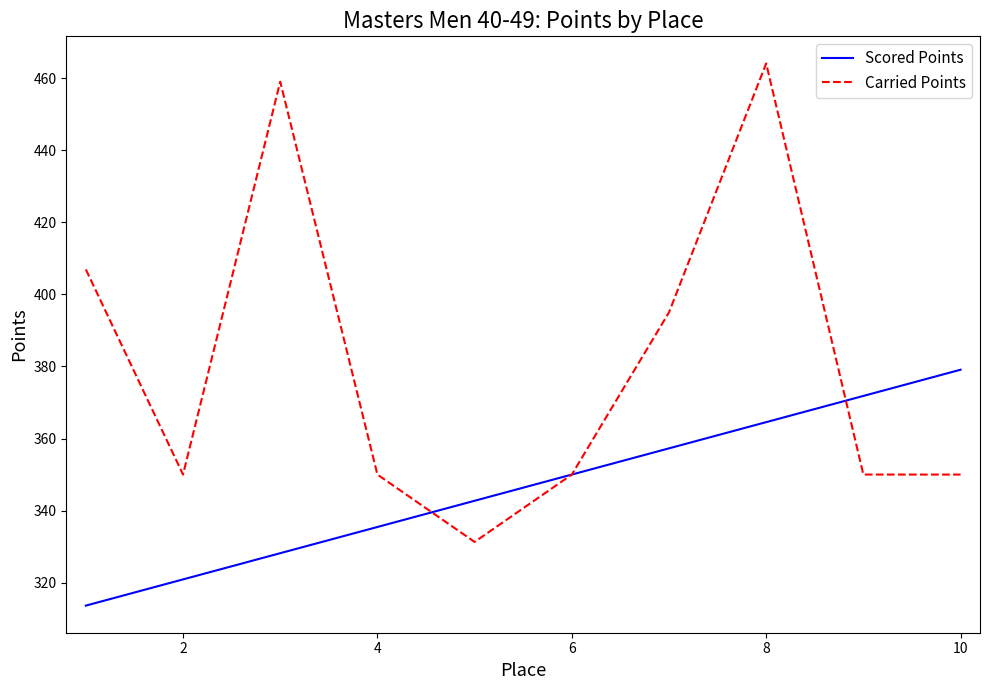

Reading left to right, what are all the values shown in this chart?

Scored Points: 313.6	320.9	328.2	335.5	342.7	350.0	357.3	364.5	371.8	379.1
Carried Points: 406.9	350.0	459.0	350.0	331.3	350.0	395.0	464.1	350.0	350.0